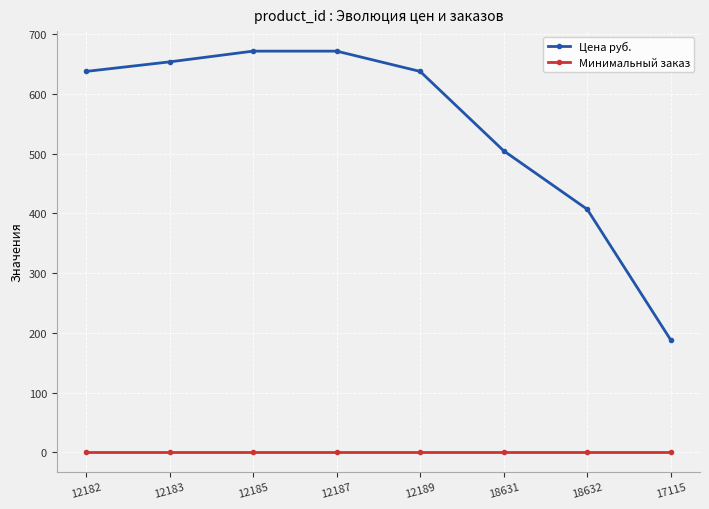

What is the maximum value shown in the chart?

672